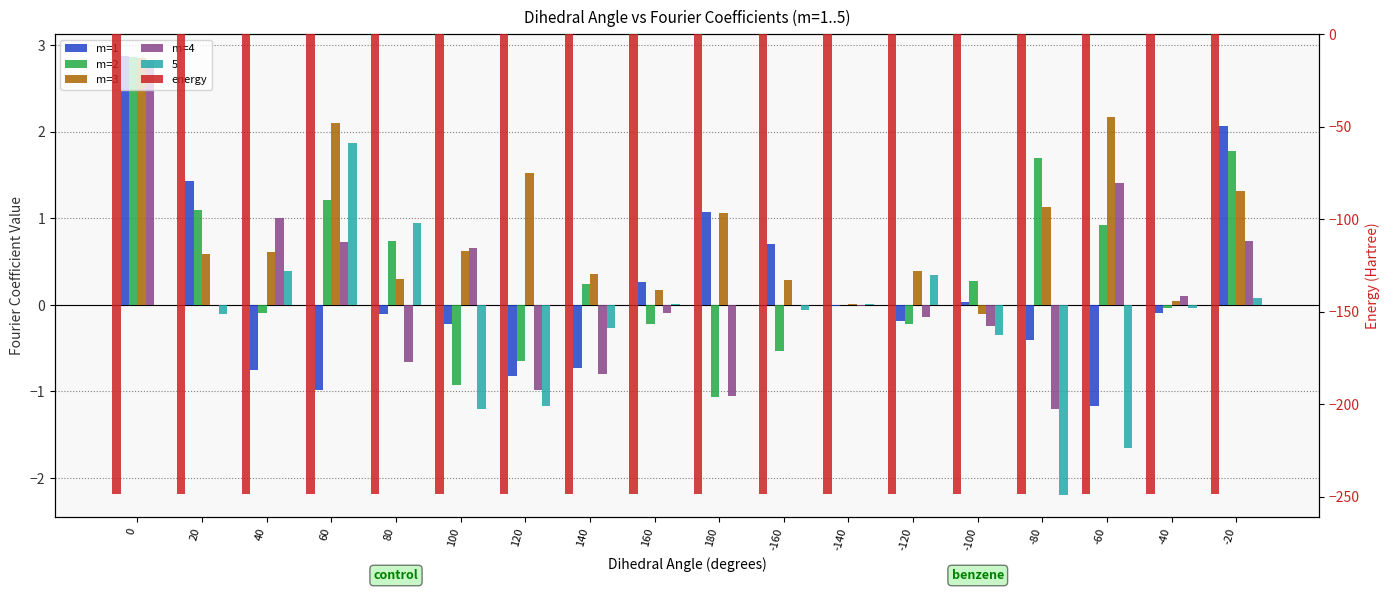

Where is m=1 nearest to the value 0?

-140